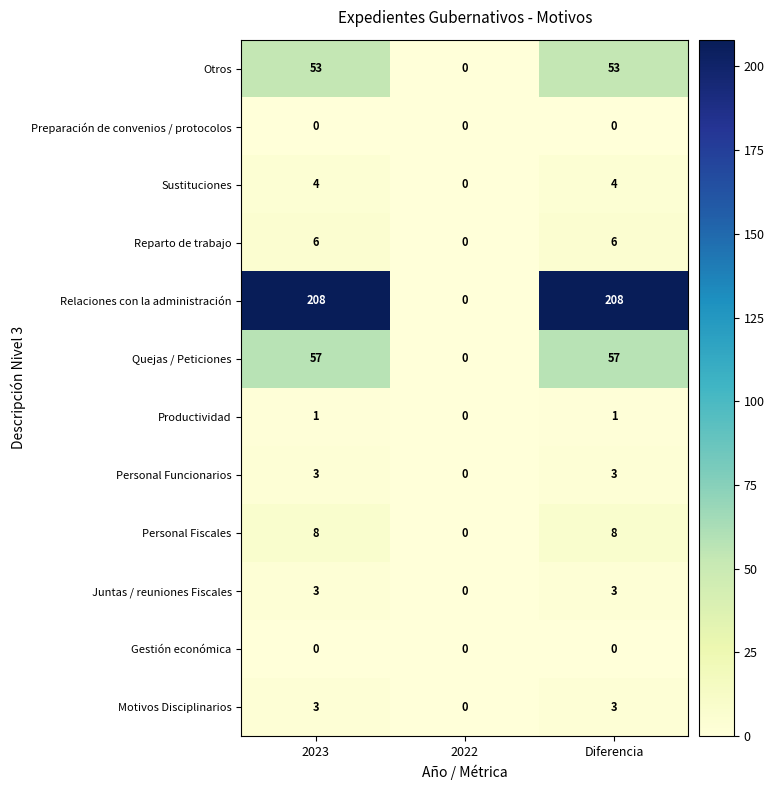

Which series has the largest total across all categories?

Relaciones con la administración